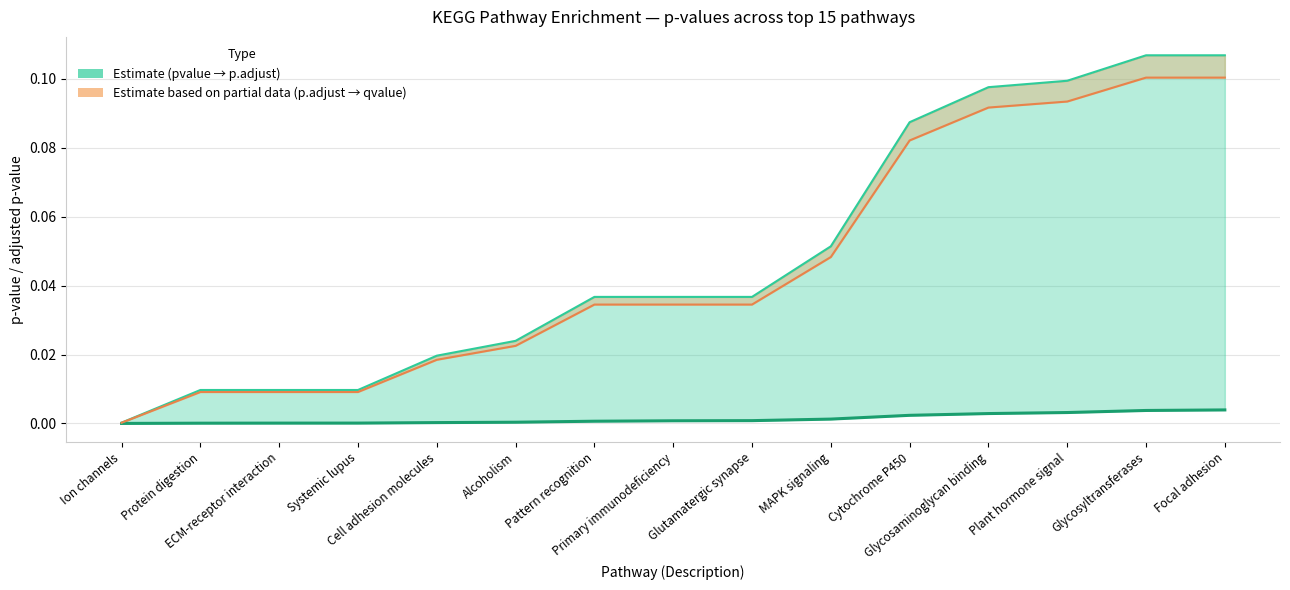

The p.adjust series shows 0.0 at Pattern recognition. True or false?

False